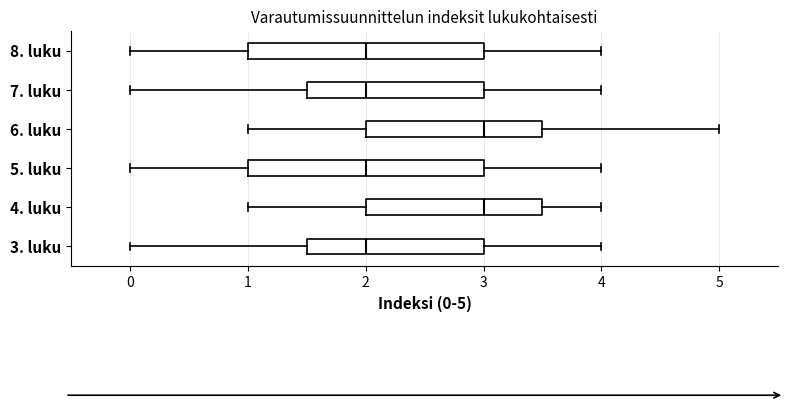

Reading bottom to top, read every box against the x-axis: the position of its median line, the range the box covers, and the ends of its whiskers. The values are not printed on the chart, so give them approximately, as read against the axis.

3. luku: median 2.0, box 1.5 to 3.0, whiskers 0.0 to 4.0
4. luku: median 3.0, box 2.0 to 3.5, whiskers 1.0 to 4.0
5. luku: median 2.0, box 1.0 to 3.0, whiskers 0.0 to 4.0
6. luku: median 3.0, box 2.0 to 3.5, whiskers 1.0 to 5.0
7. luku: median 2.0, box 1.5 to 3.0, whiskers 0.0 to 4.0
8. luku: median 2.0, box 1.0 to 3.0, whiskers 0.0 to 4.0